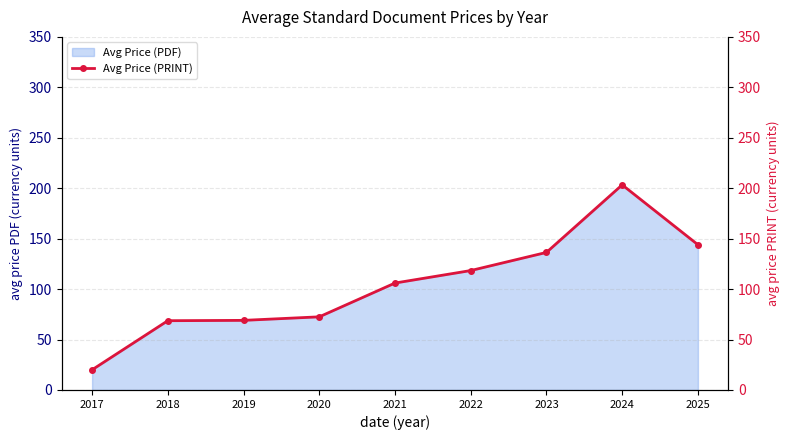

True or false: the data shows 242.6 at 2023.

False